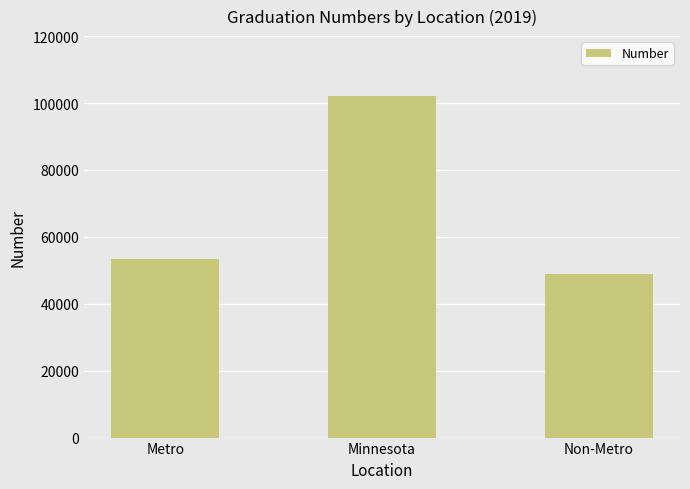

How many bars are there in total?

3